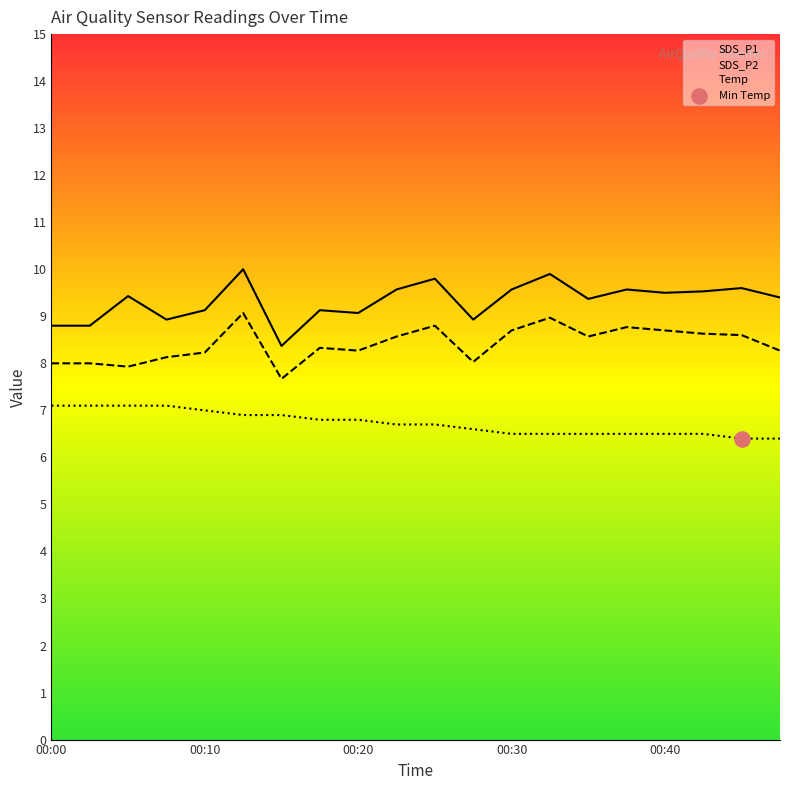

Which series contains the lowest Y value?

Temp